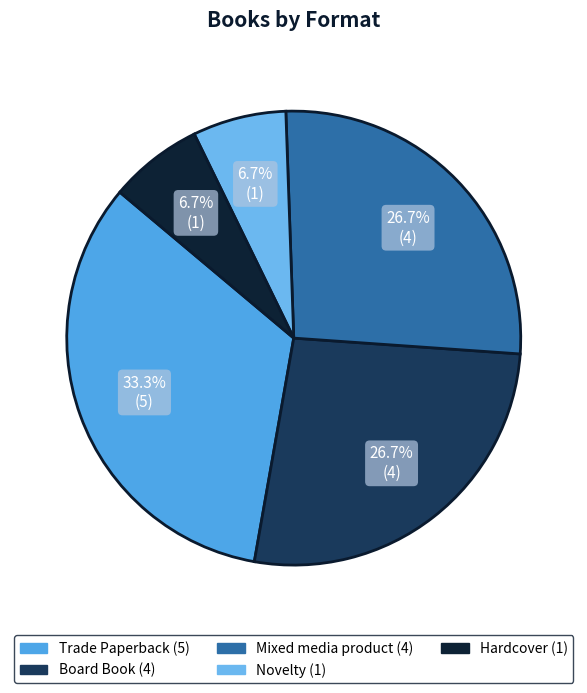

Does Board Book account for over 50% of the chart?

No